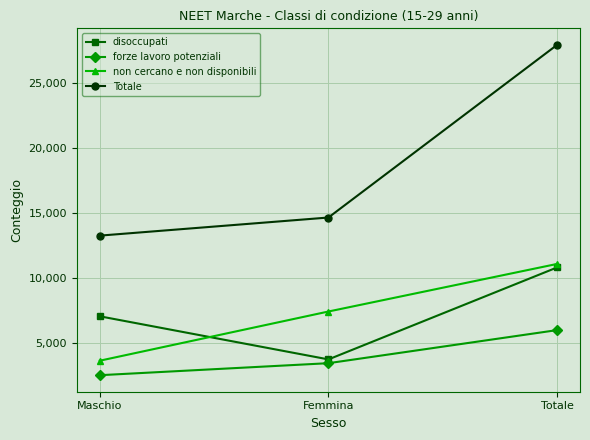

Which category has the lowest value in the forze lavoro potenziali series?

Maschio